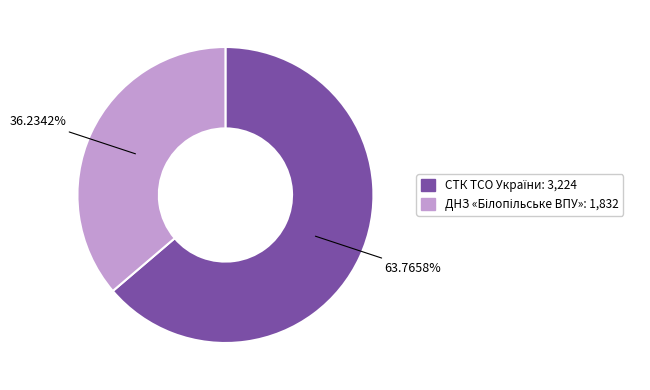

Does any single category account for the majority?

Yes